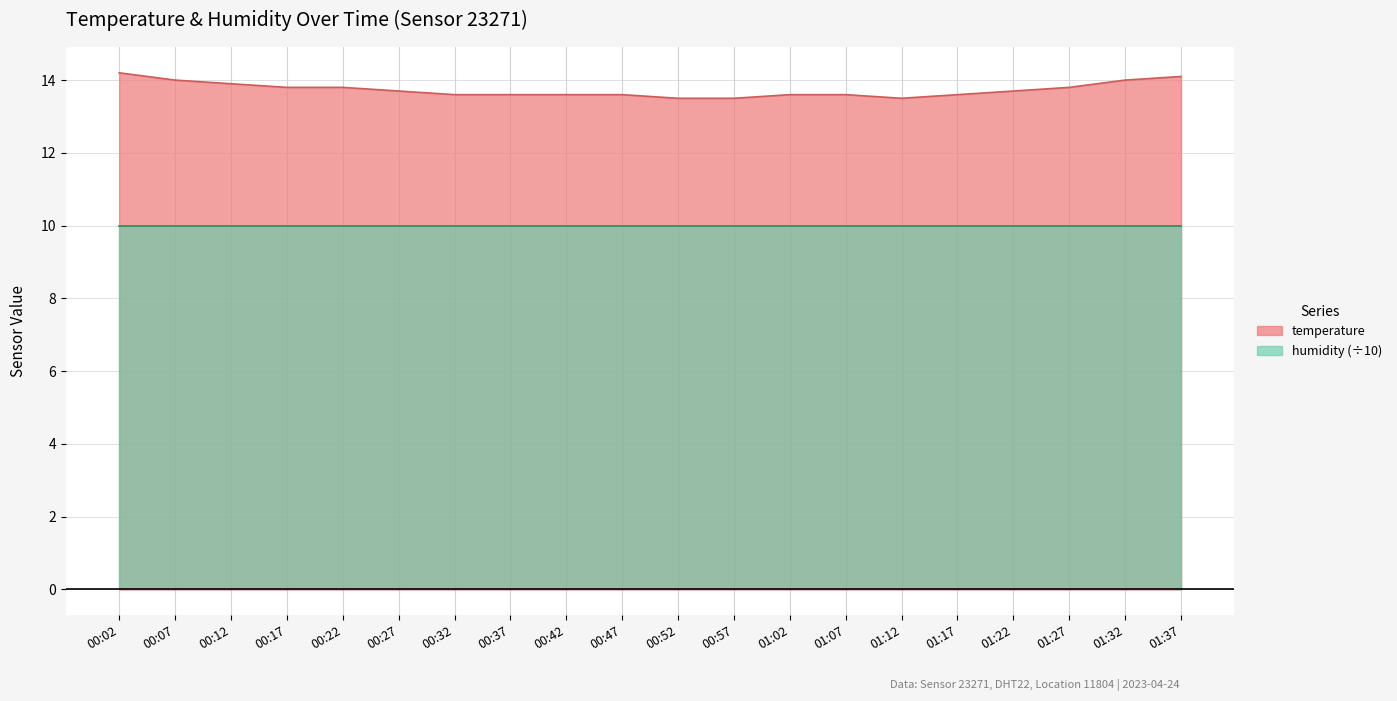

The value at 01:12 is 13.5. True or false?

True